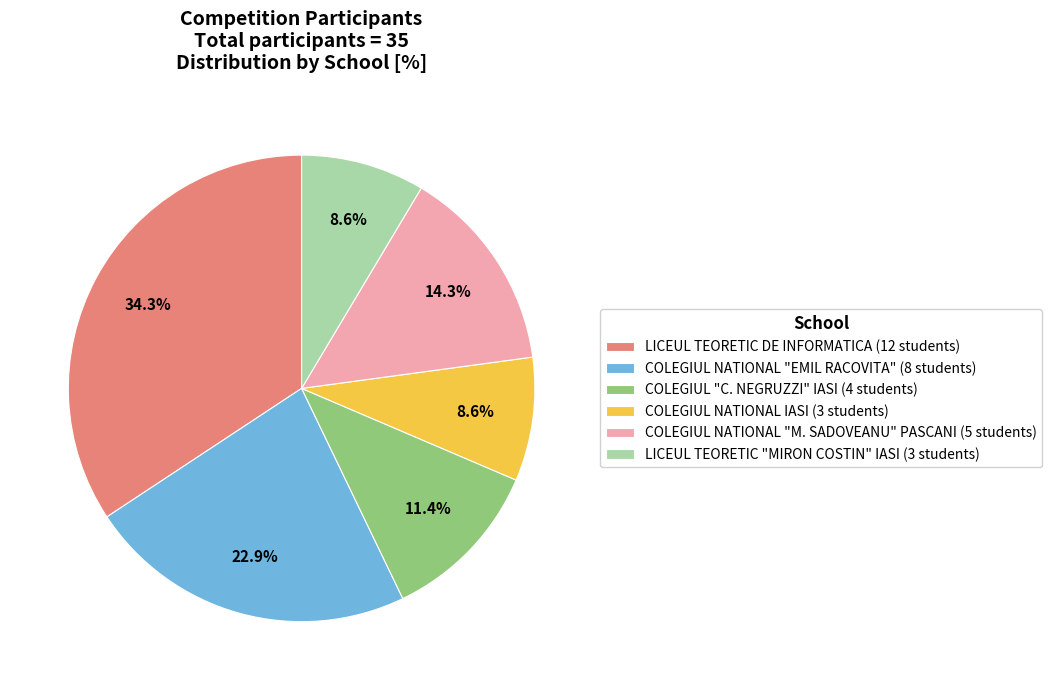

To the nearest percent, what is the difference between the LICEUL TEORETIC DE INFORMATICA and COLEGIUL NATIONAL "EMIL RACOVITA" slice percentages?

11%